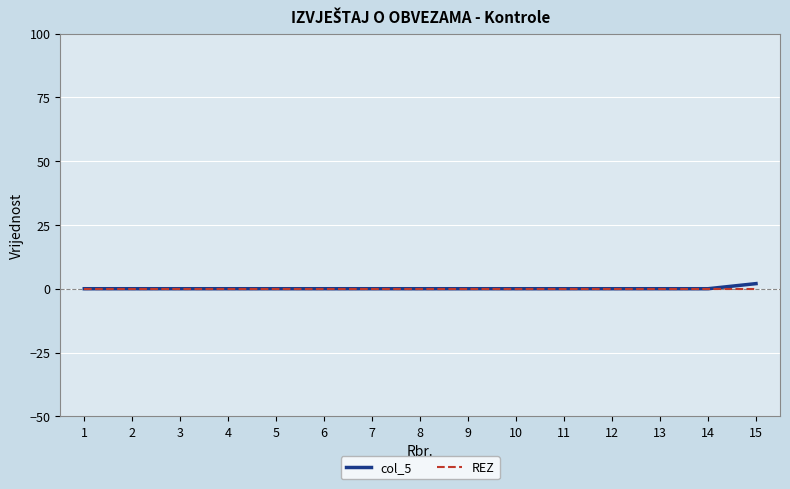

Which series has the largest range (max minus min)?

col_5